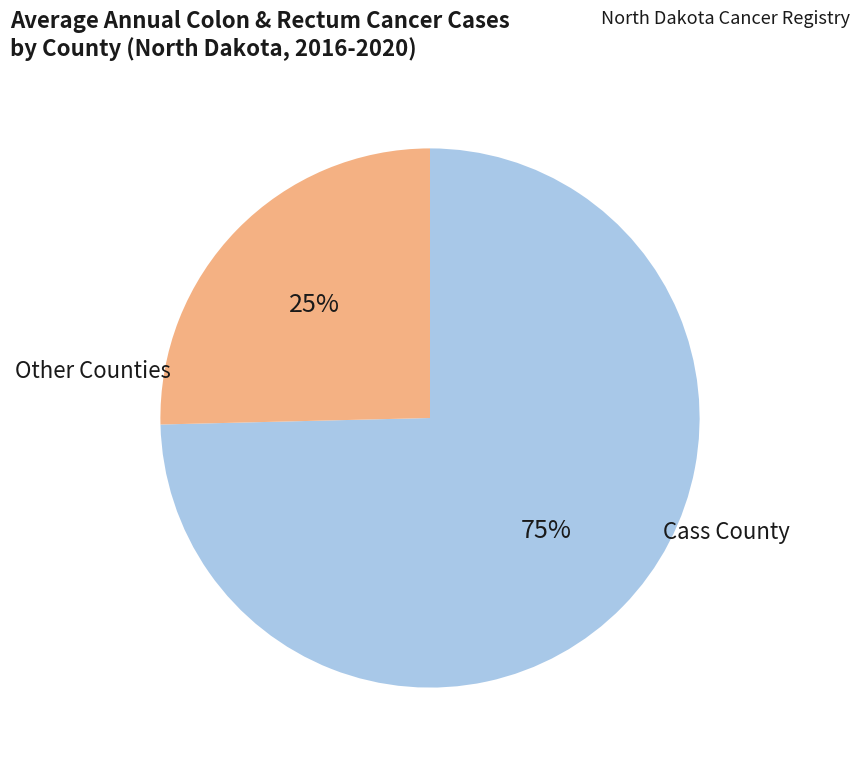

To the nearest percent, what is the average slice percentage?

50%